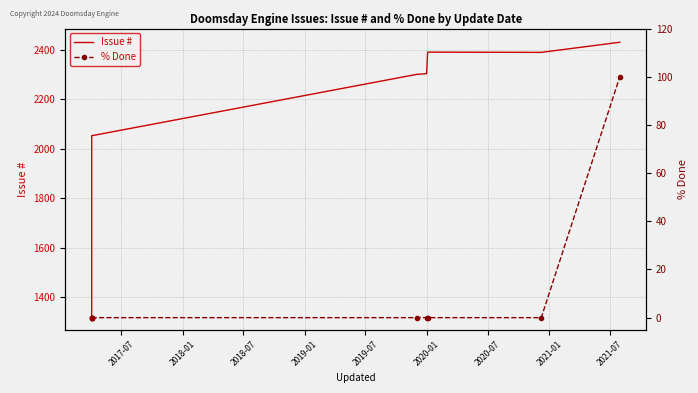

What is the difference between the highest and lowest values at 2021-01?

2390